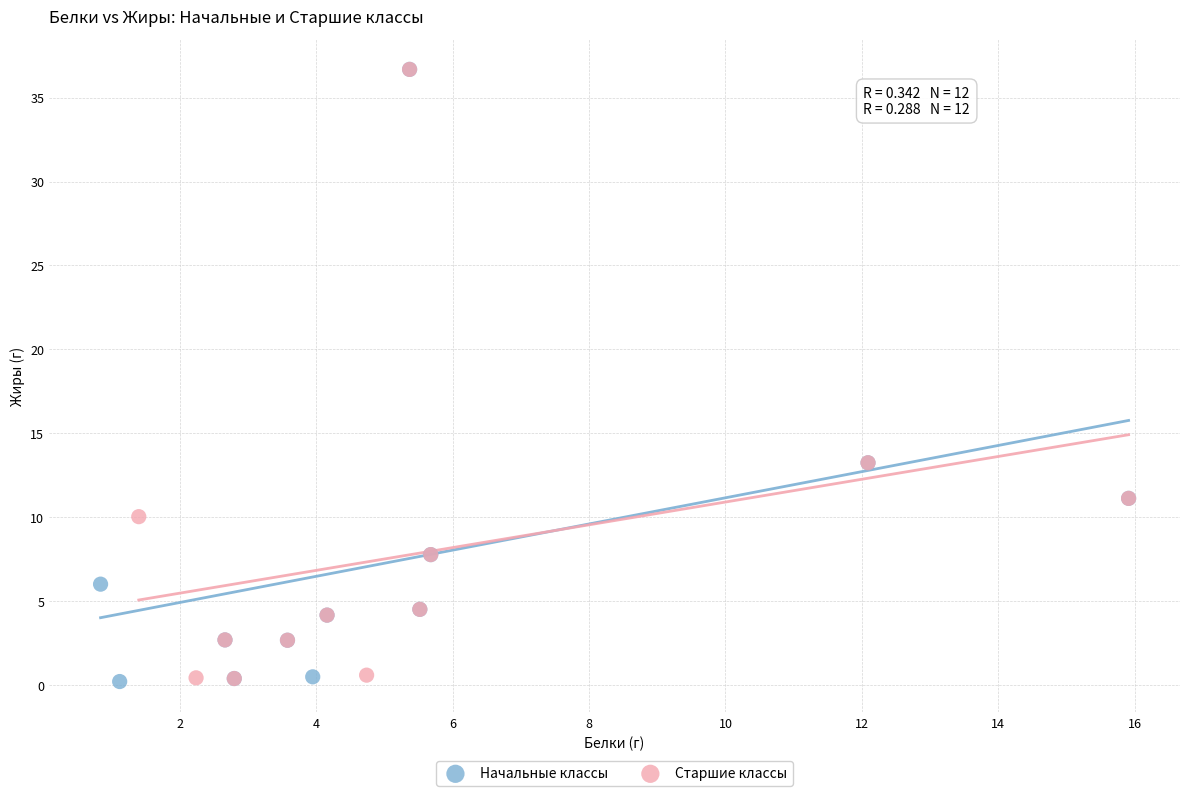

Which series has the widest spread of Y values?

Начальные классы